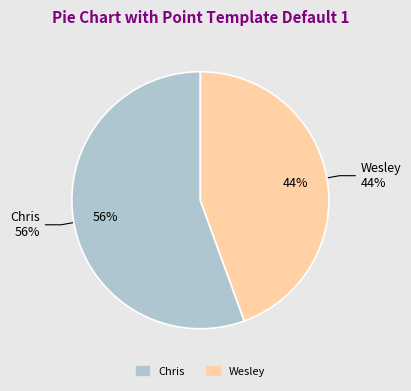

Does Wesley represent more than half of the total?

No